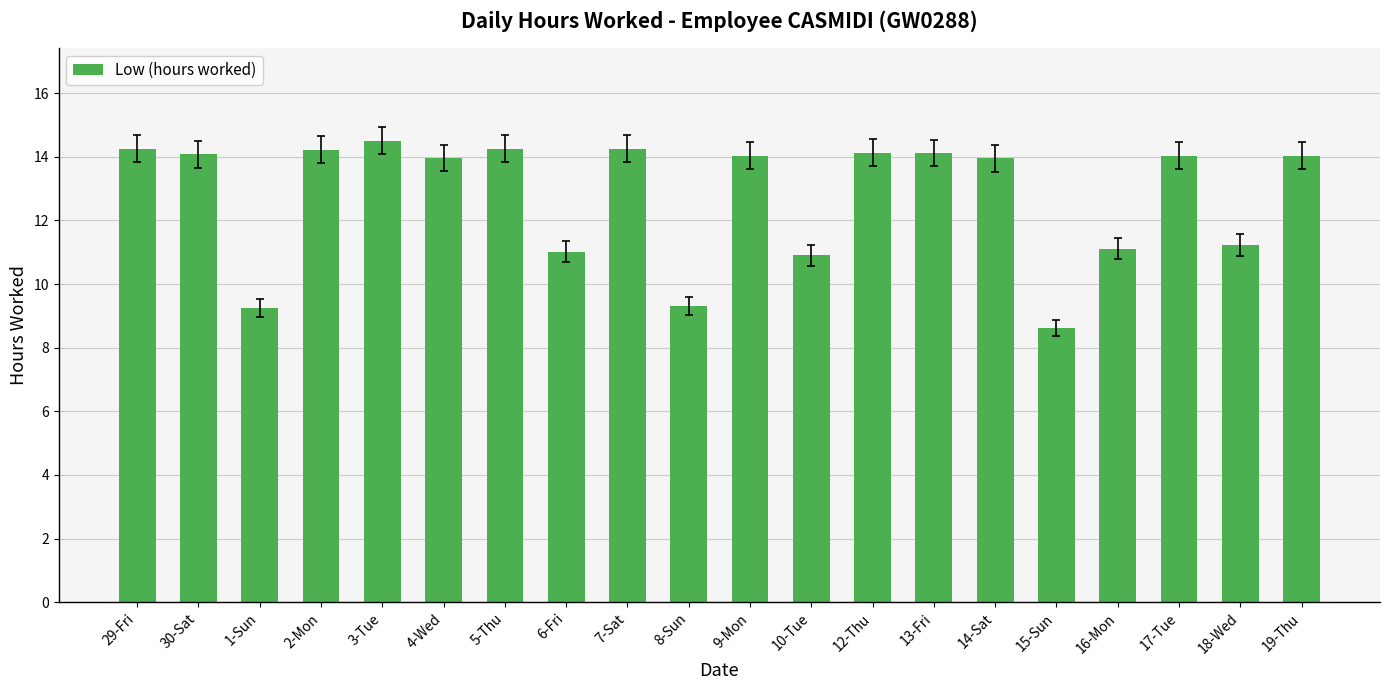

What is the sum of the values at 18-Wed and 7-Sat?

25.5